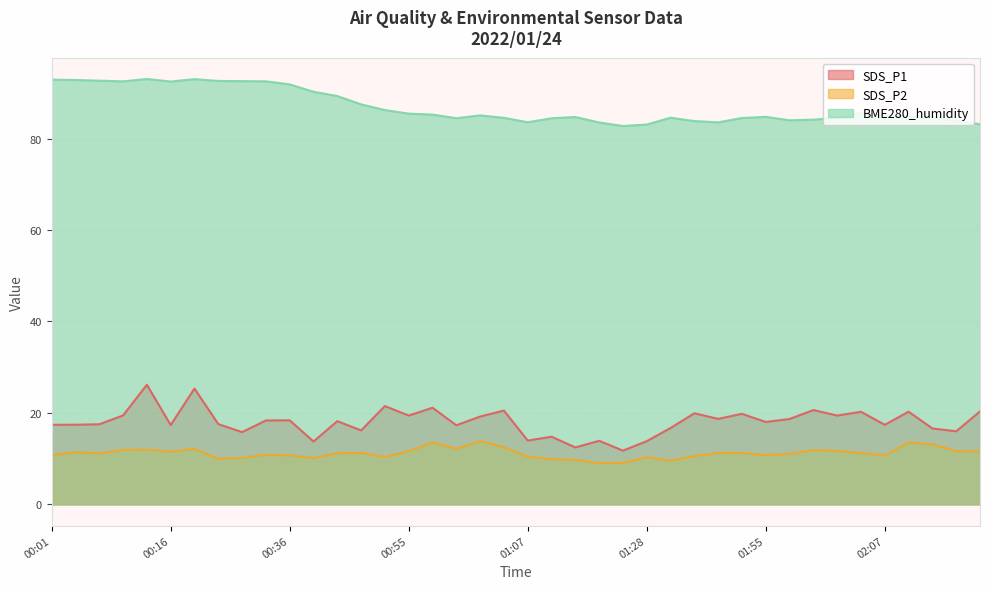

What is the value of the SDS_P2 point at the 8th from the left?

9.9